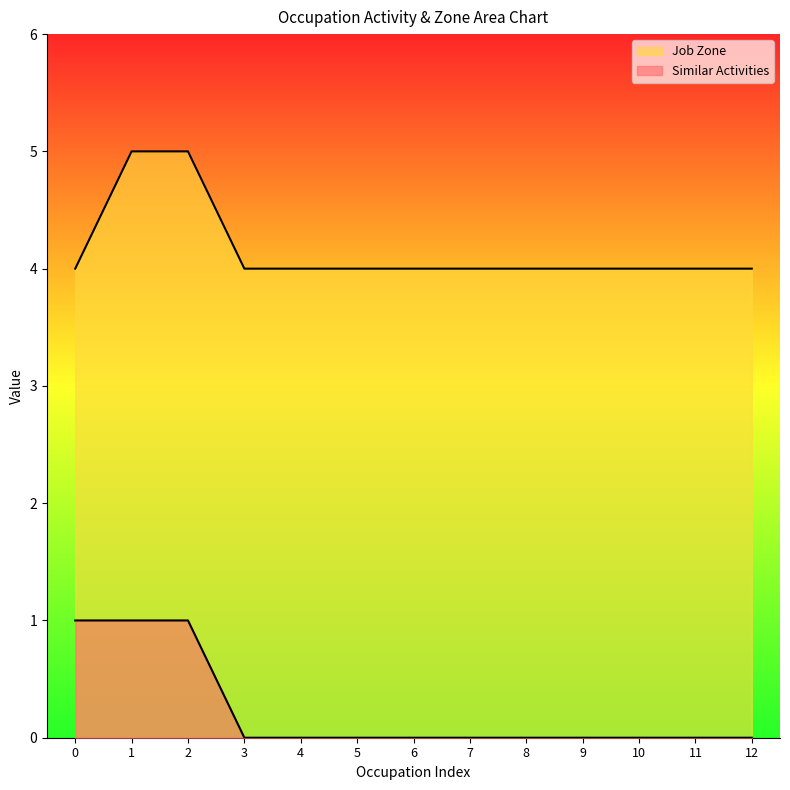

Does the chart display data point markers on the line(s)?

No